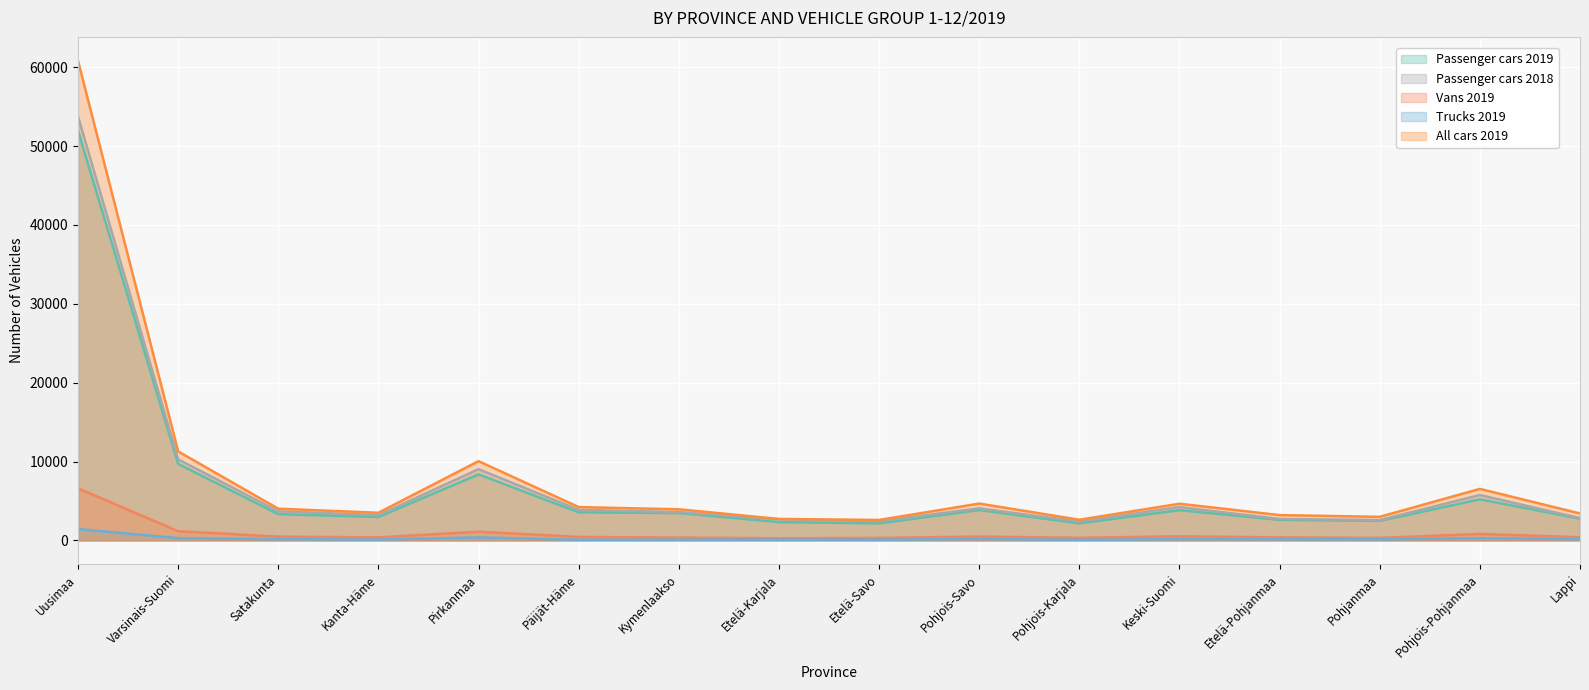

True or false: Trucks 2019 and Vans 2019 intersect in this chart.

False